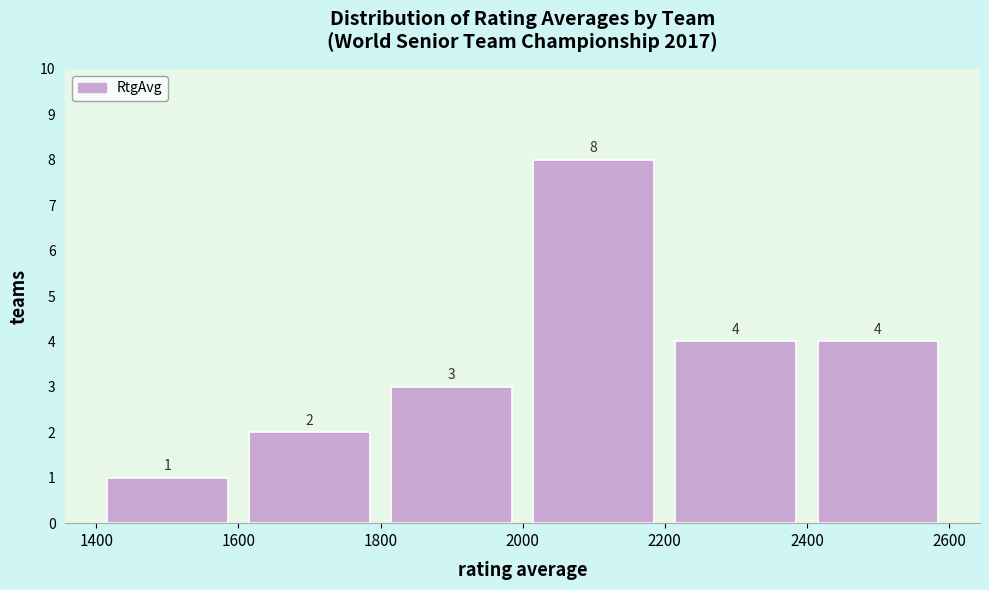

Over which range of the x-axis is the bar tallest?

2000 to 2200